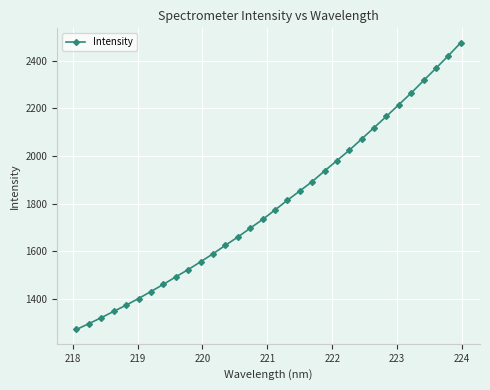

Reading right to left, transcribe all the data shown in this chart.

2475.2	2420.9	2368.1	2316.5	2264.2	2215.3	2166.4	2118.8	2071.3	2023.8	1980.6	1936.7	1892.2	1852.6	1813.9	1773.0	1733.2	1696.5	1659.3	1624.9	1589.1	1555.6	1523.0	1492.4	1460.9	1430.8	1401.5	1373.6	1347.6	1321.1	1296.1	1271.7